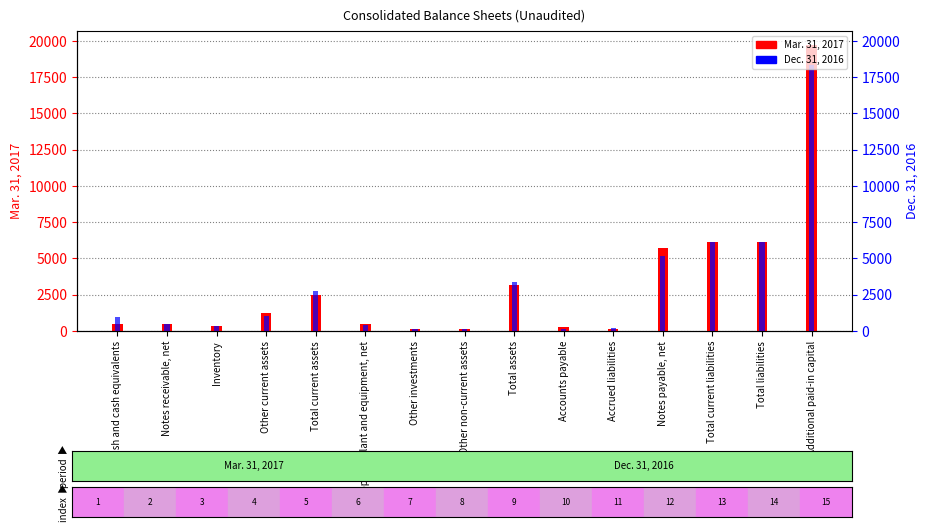

True or false: Mar. 31, 2017 has a value of 1631 at Total current assets.

False